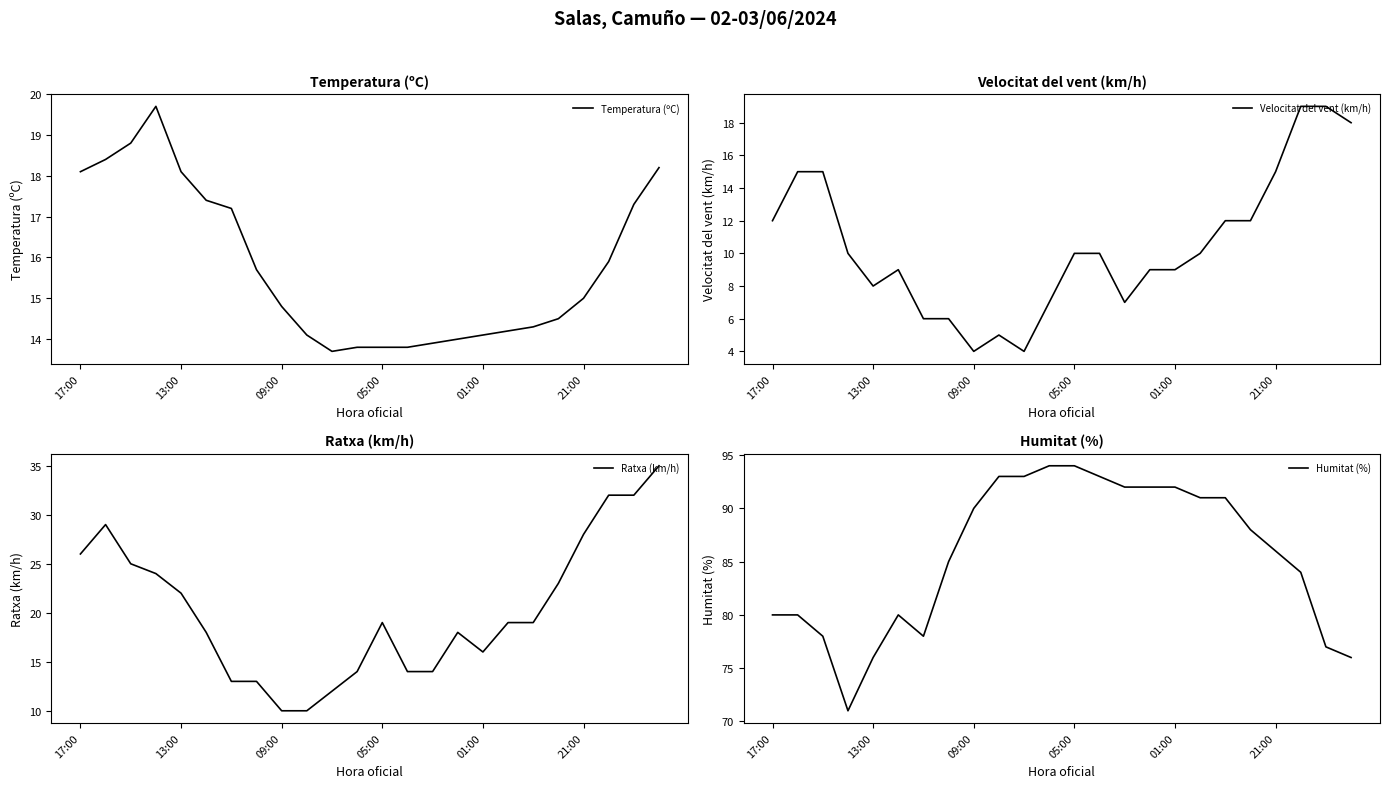

How many lines are shown in the chart?

4